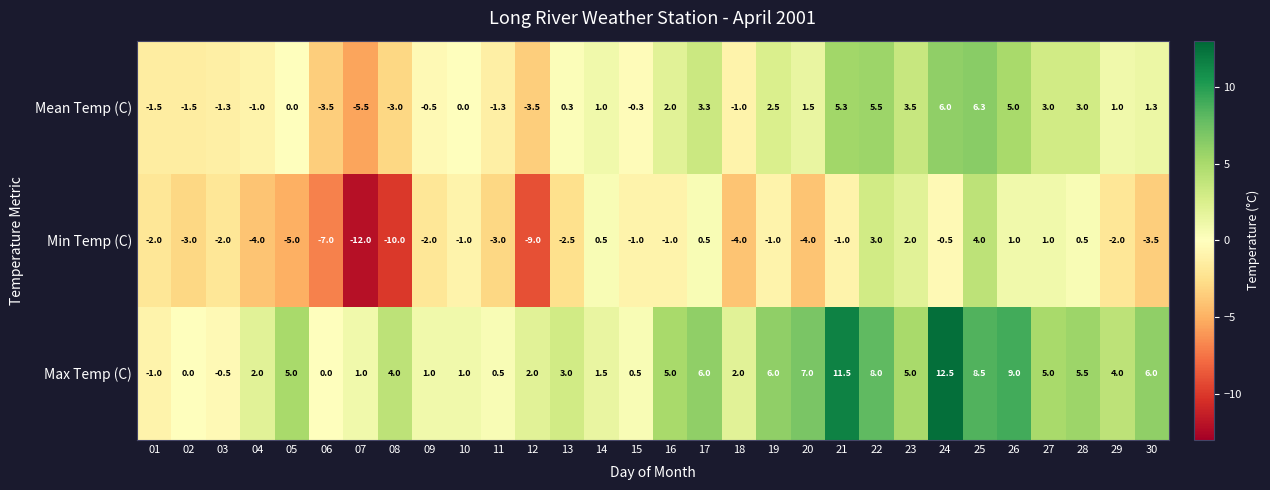

At 16, list the series in order from largest to smallest.

Max Temp (C), Mean Temp (C), Min Temp (C)